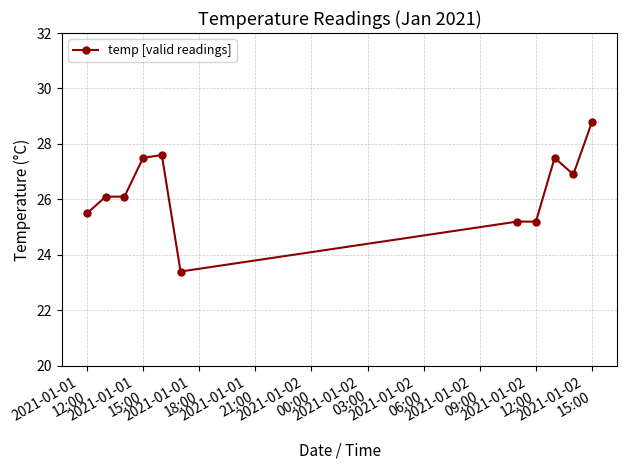

What is the maximum value shown in the chart?

28.8